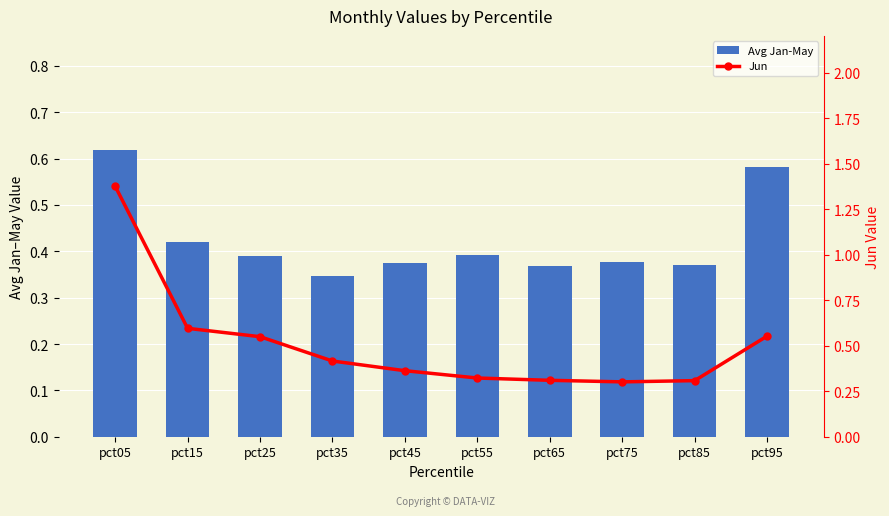

At which label is Avg Jan-May closest to 0?

pct35